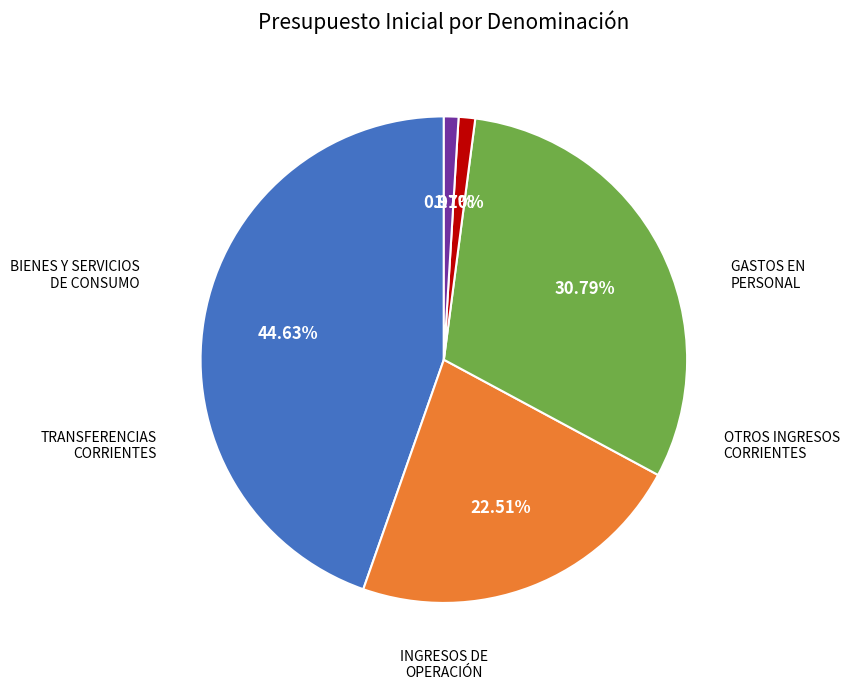

Does any single category account for the majority?

No